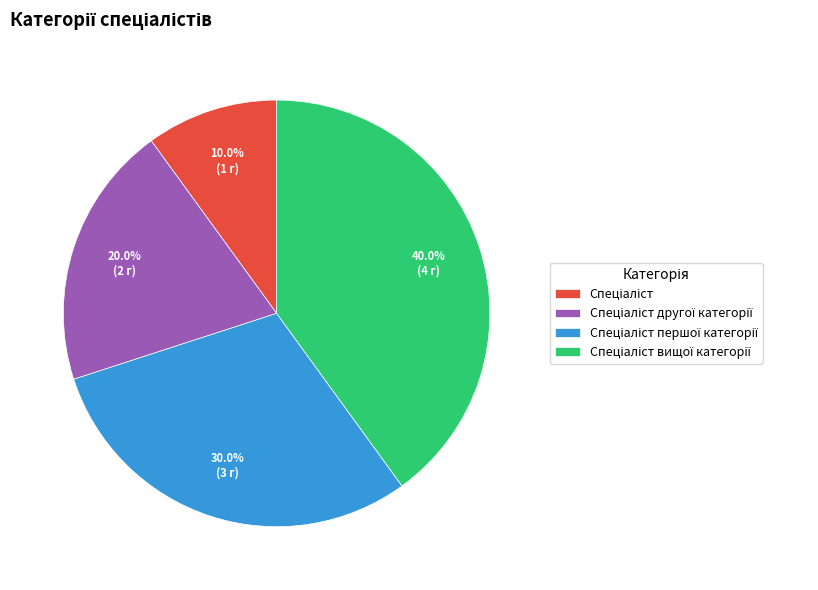

Is there a majority slice in this chart?

No